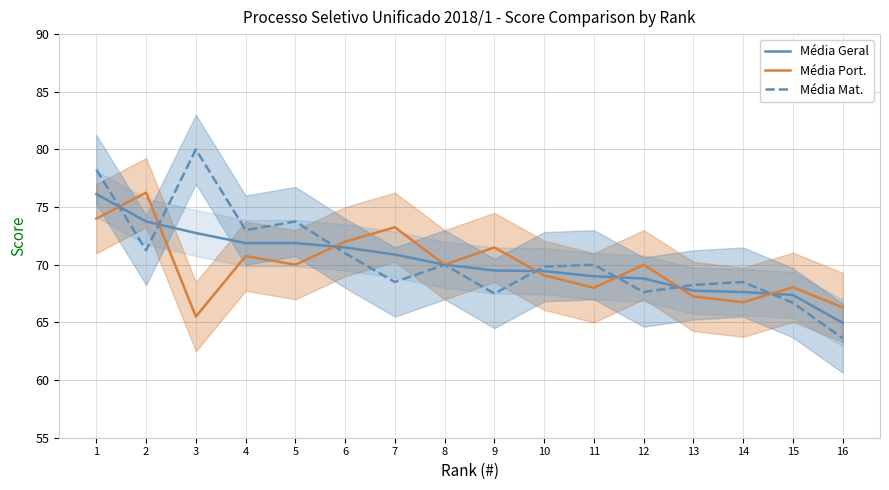

Does the chart have visible grid lines?

Yes